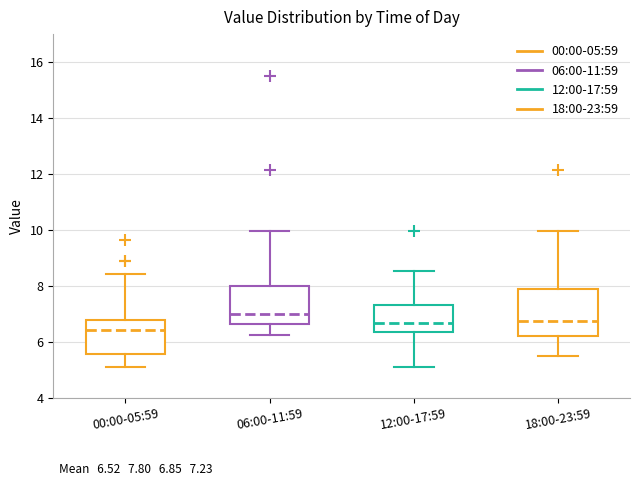

Comparing the boxes themselves (not the whiskers), which one is the tallest?

18:00-23:59